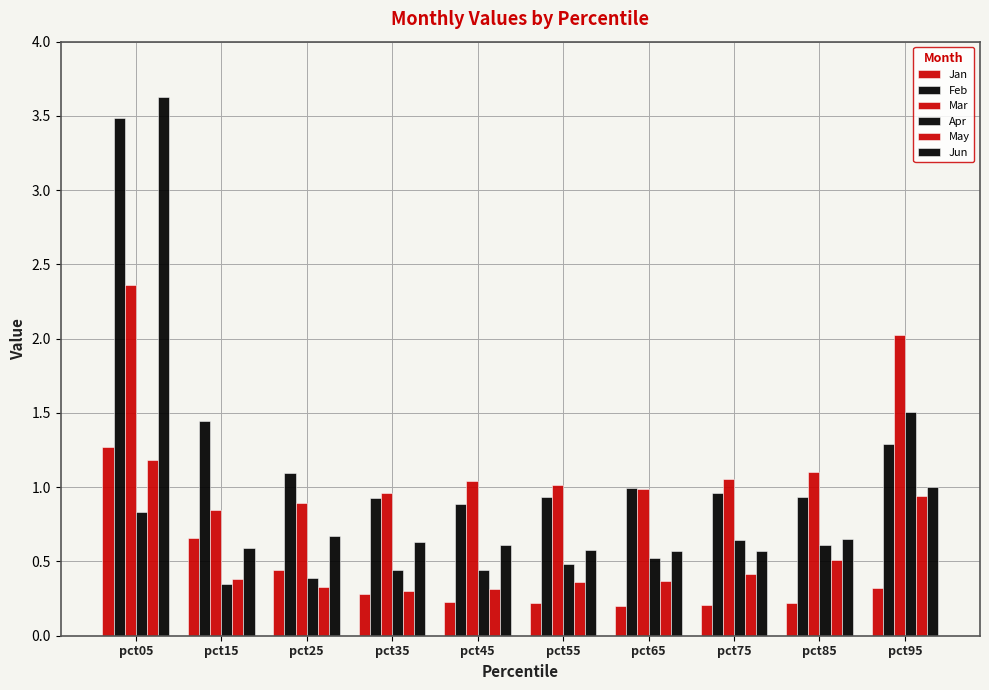

Count the number of categories in the chart.

10